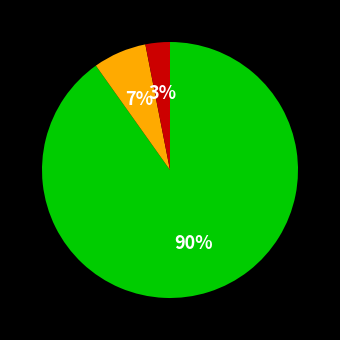

To the nearest percent, what is the average slice percentage?

33%